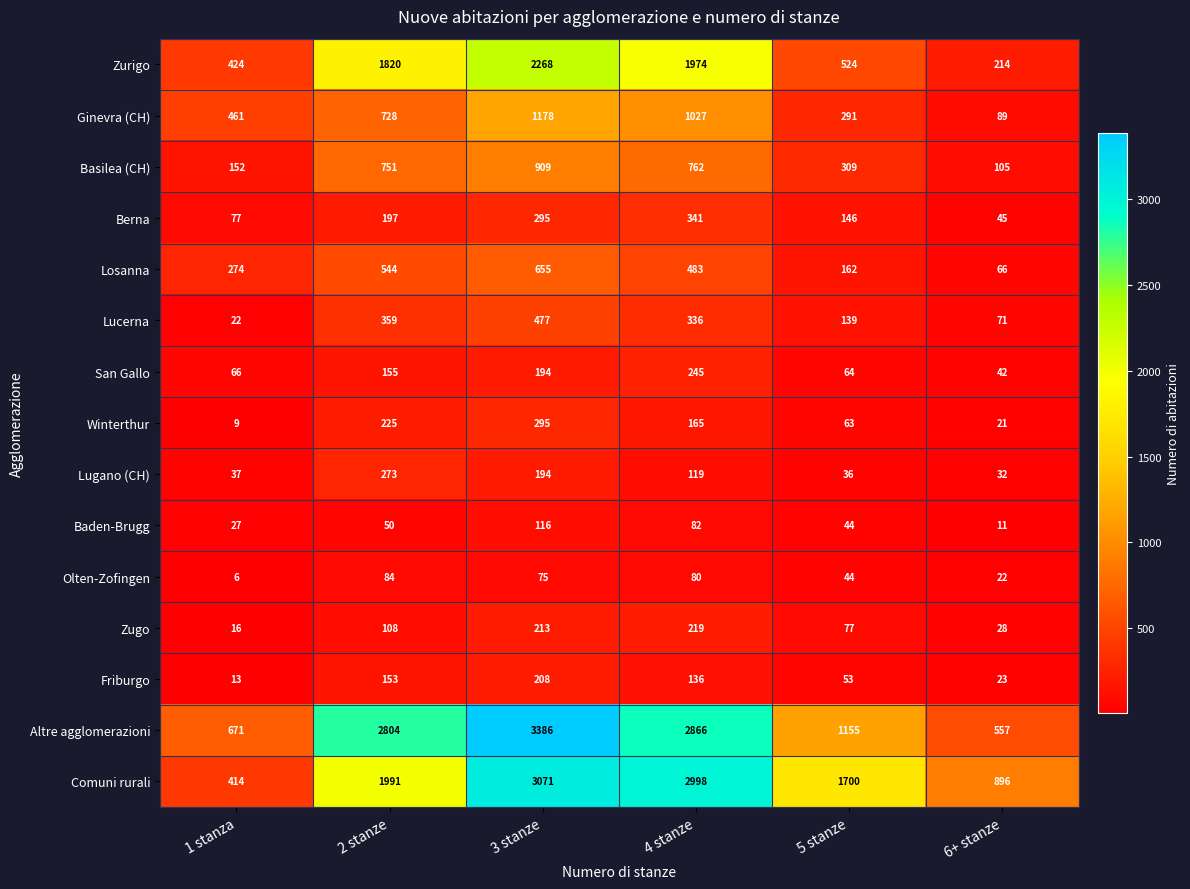

What is the sum of the Ginevra (CH) values at 4 stanze and 3 stanze?

2205